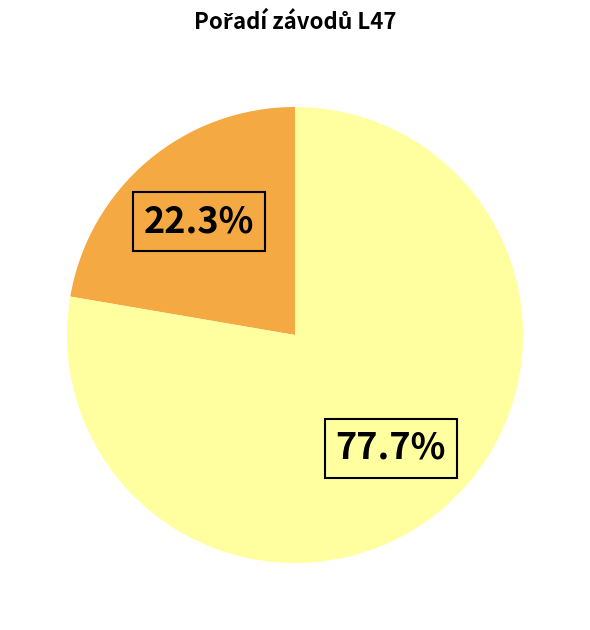

Is there a majority slice in this chart?

Yes